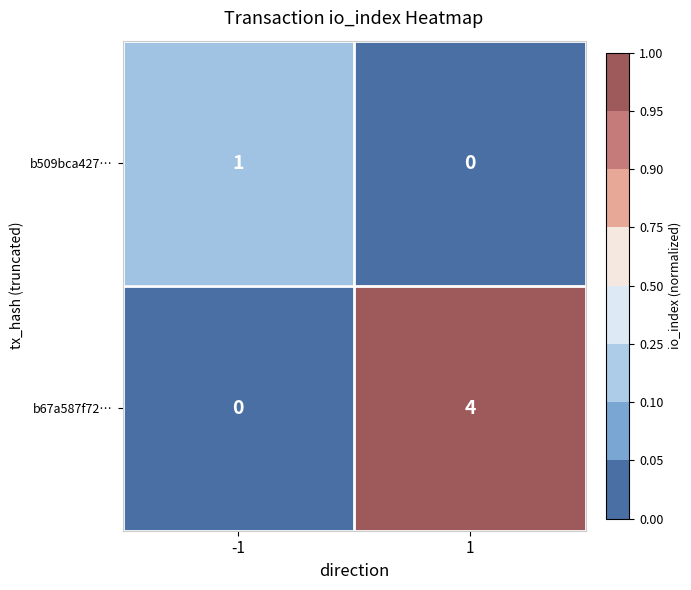

Rank the series at -1 from highest to lowest value.

b509bca427…, b67a587f72…